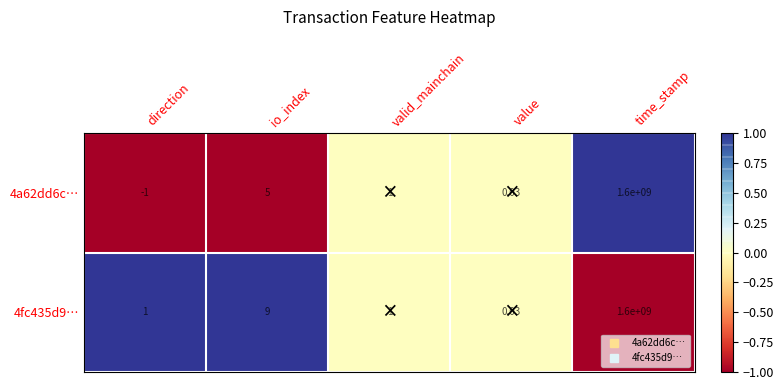

Which label corresponds to the largest value in the chart?

time_stamp